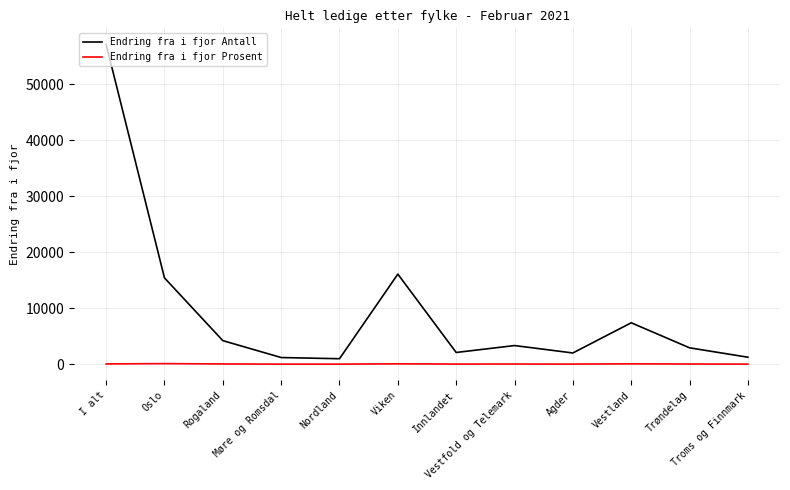

At which category is the sum across all series the highest?

I alt